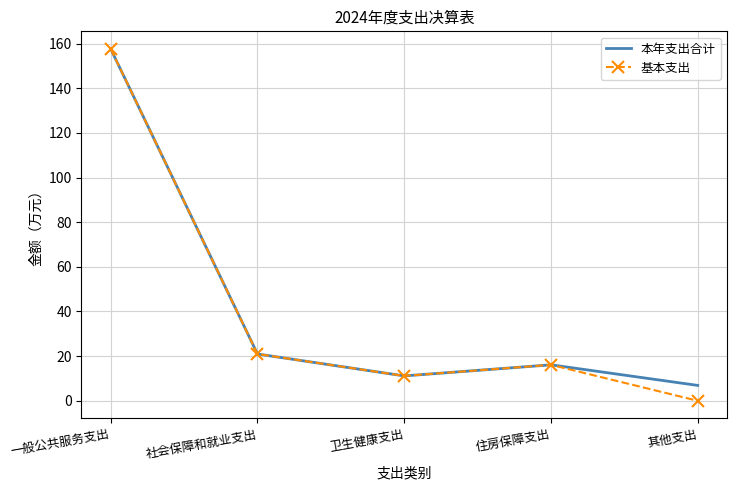

Which series has the widest spread of values?

基本支出